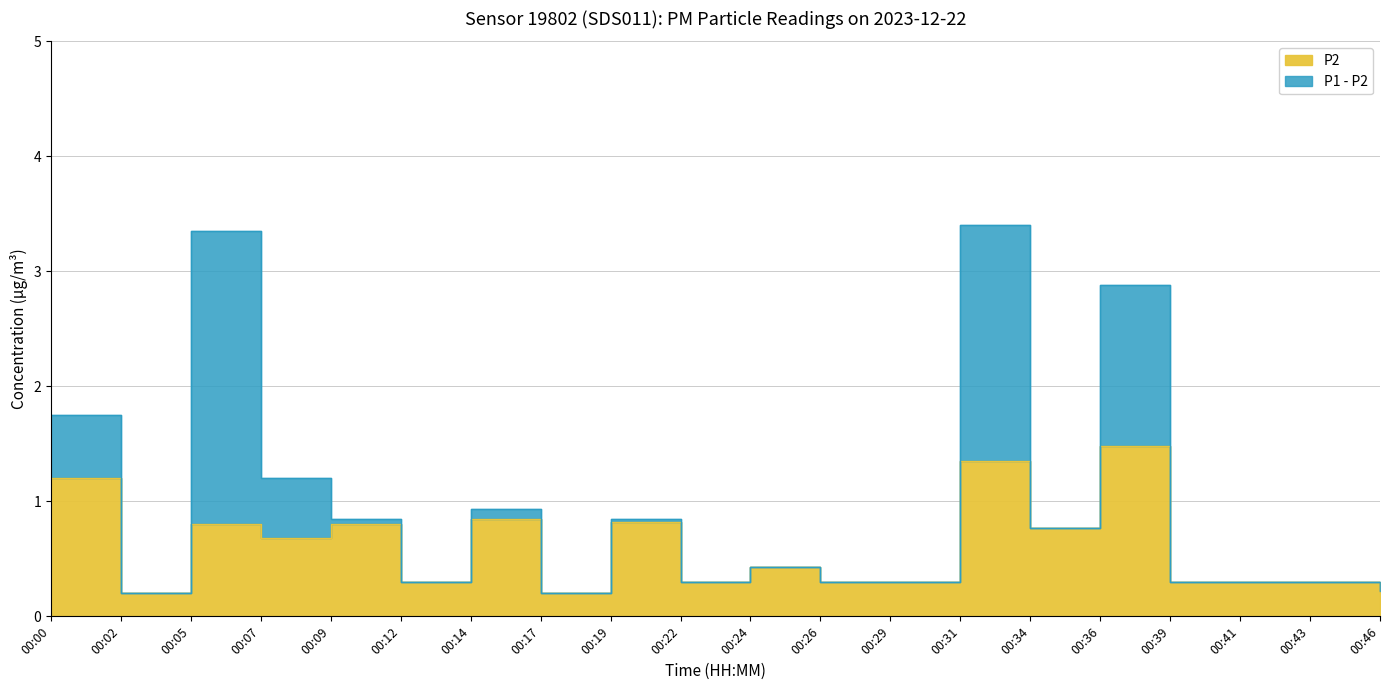

What is the difference between the second highest and second lowest values in the P1 series?

3.1